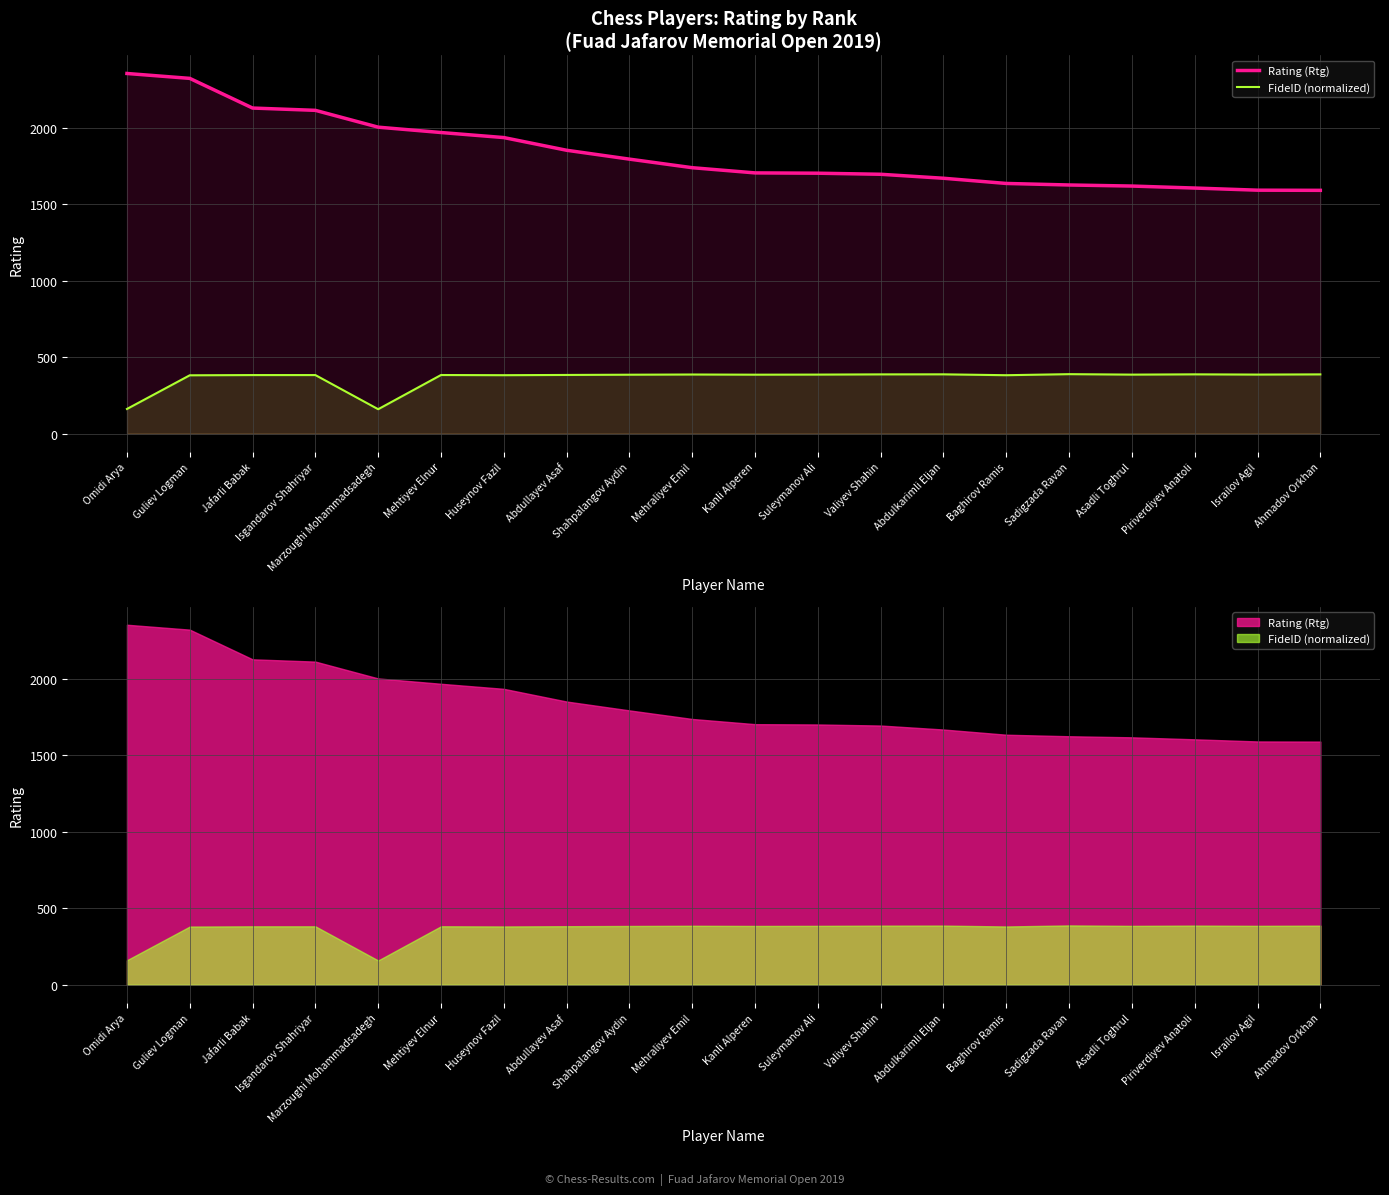

Rank the categories by FideID (normalized) value from lowest to highest.

Marzoughi Mohammadsadegh, Omidi Arya, Guliev Logman, Baghirov Ramis, Huseynov Fazil, Isgandarov Shahriyar, Jafarli Babak, Mehtiyev Elnur, Abdullayev Asaf, Shahpalangov Aydin, Kanli Alperen, Asadli Toghrul, Suleymanov Ali, Israilov Agil, Mehraliyev Emil, Ahmadov Orkhan, Valiyev Shahin, Piriverdiyev Anatoli, Abdulkarimli Eljan, Sadigzada Ravan